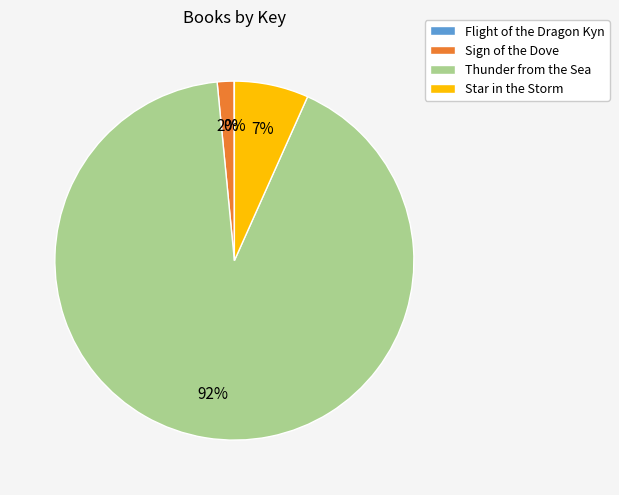

What percentage is the Sign of the Dove slice, to the nearest percent?

2%